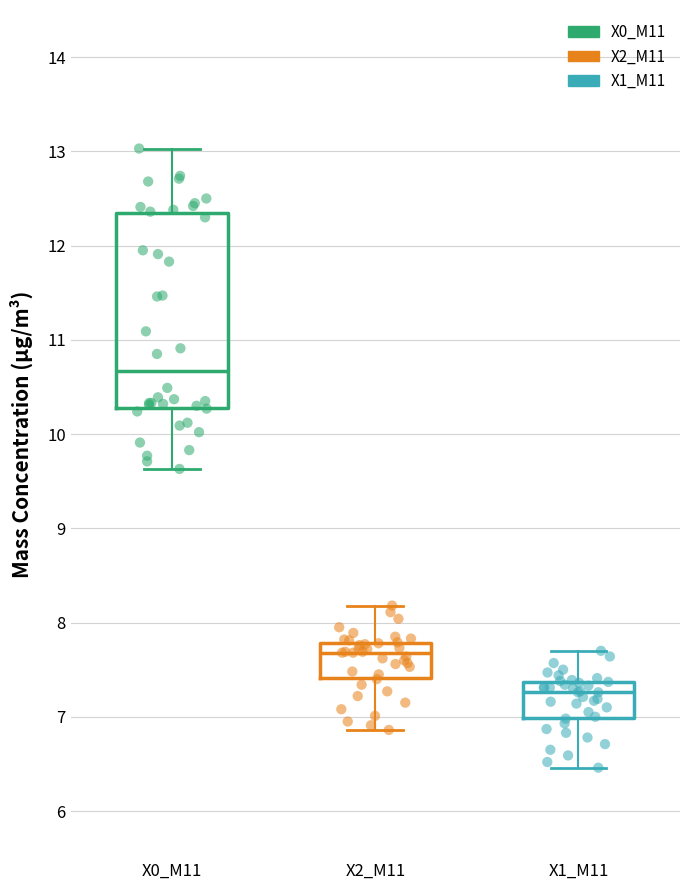

Reading left to right, read every box against the y-axis: the position of its median line, the range the box covers, and the ends of its whiskers. The values are not printed on the chart, so give them approximately, as read against the axis.

X0_M11: median 10.7, box 10.3 to 12.3, whiskers 9.6 to 13.0
X2_M11: median 7.7, box 7.4 to 7.8, whiskers 6.9 to 8.2
X1_M11: median 7.3, box 7.0 to 7.4, whiskers 6.5 to 7.7